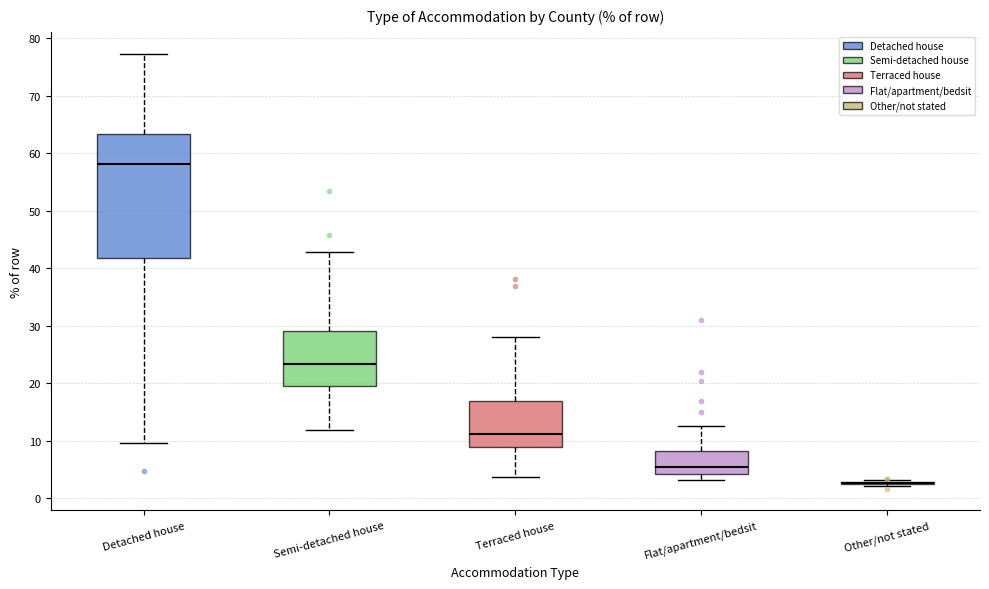

Where does the median line of the box for Flat/apartment/bedsit sit on the y-axis? The values are not printed on the chart, so give them approximately, as read against the axis.

5